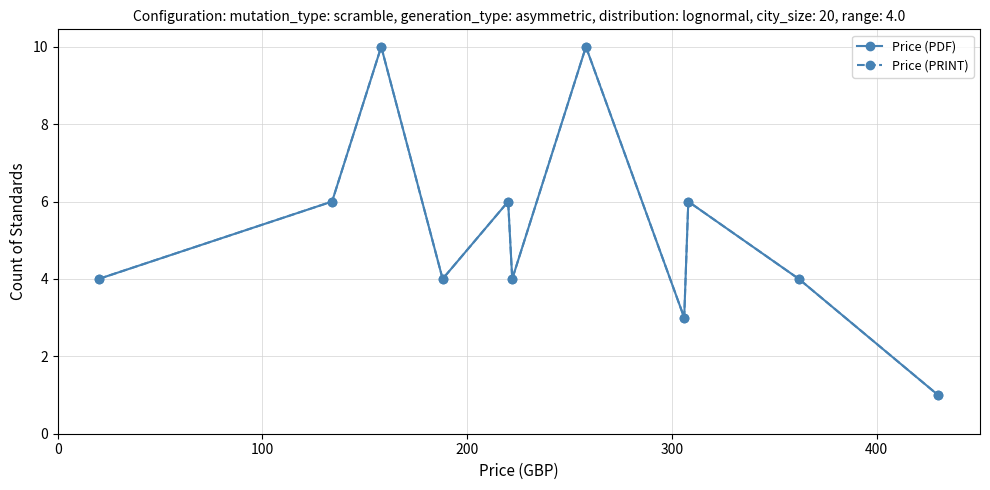

True or false: Price (PRINT) and Price (PDF) cross at least once.

False